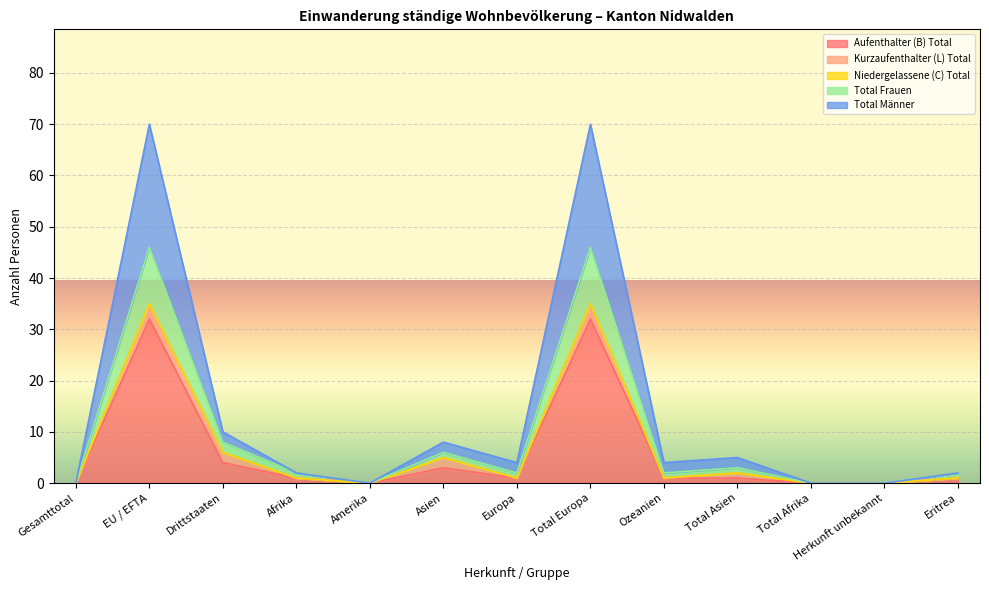

Is the value of Total Männer at Drittstaaten greater than the value of Aufenthalter (B) Total at Asien?

Yes